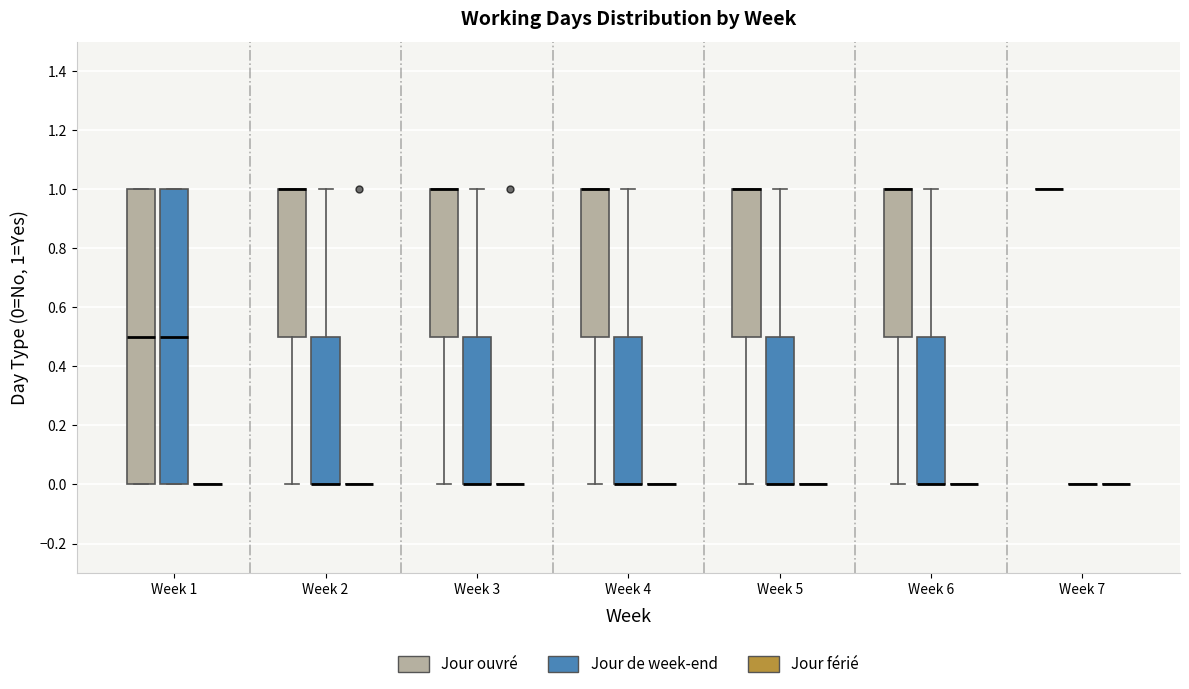

Reading left to right, transcribe this box plot: for each box, give where its median line is, the range the box spans, and where its two whiskers end, as read against the y-axis. The values are not printed on the chart, so give them approximately, as read against the axis.

Week 1 (Jour ouvré): median 0.5, box 0.0 to 1.0, whiskers 0.0 to 1.0
Week 1 (Jour de week-end): median 0.5, box 0.0 to 1.0, whiskers 0.0 to 1.0
Week 1 (Jour férié): box collapsed to a line at 0.0, whiskers 0.0 to 0.0
Week 2 (Jour ouvré): median 1.0 (drawn on the box's upper edge), box 0.5 to 1.0, whiskers 0.0 to 1.0
Week 2 (Jour de week-end): median 0.0 (drawn on the box's lower edge), box 0.0 to 0.5, whiskers 0.0 to 1.0
Week 2 (Jour férié): box collapsed to a line at 0.0, whiskers 0.0 to 0.0
Week 3 (Jour ouvré): median 1.0 (drawn on the box's upper edge), box 0.5 to 1.0, whiskers 0.0 to 1.0
Week 3 (Jour de week-end): median 0.0 (drawn on the box's lower edge), box 0.0 to 0.5, whiskers 0.0 to 1.0
Week 3 (Jour férié): box collapsed to a line at 0.0, whiskers 0.0 to 0.0
Week 4 (Jour ouvré): median 1.0 (drawn on the box's upper edge), box 0.5 to 1.0, whiskers 0.0 to 1.0
Week 4 (Jour de week-end): median 0.0 (drawn on the box's lower edge), box 0.0 to 0.5, whiskers 0.0 to 1.0
Week 4 (Jour férié): box collapsed to a line at 0.0, whiskers 0.0 to 0.0
Week 5 (Jour ouvré): median 1.0 (drawn on the box's upper edge), box 0.5 to 1.0, whiskers 0.0 to 1.0
Week 5 (Jour de week-end): median 0.0 (drawn on the box's lower edge), box 0.0 to 0.5, whiskers 0.0 to 1.0
Week 5 (Jour férié): box collapsed to a line at 0.0, whiskers 0.0 to 0.0
Week 6 (Jour ouvré): median 1.0 (drawn on the box's upper edge), box 0.5 to 1.0, whiskers 0.0 to 1.0
Week 6 (Jour de week-end): median 0.0 (drawn on the box's lower edge), box 0.0 to 0.5, whiskers 0.0 to 1.0
Week 6 (Jour férié): box collapsed to a line at 0.0, whiskers 0.0 to 0.0
Week 7 (Jour ouvré): box collapsed to a line at 1.0, whiskers 1.0 to 1.0
Week 7 (Jour de week-end): box collapsed to a line at 0.0, whiskers 0.0 to 0.0
Week 7 (Jour férié): box collapsed to a line at 0.0, whiskers 0.0 to 0.0